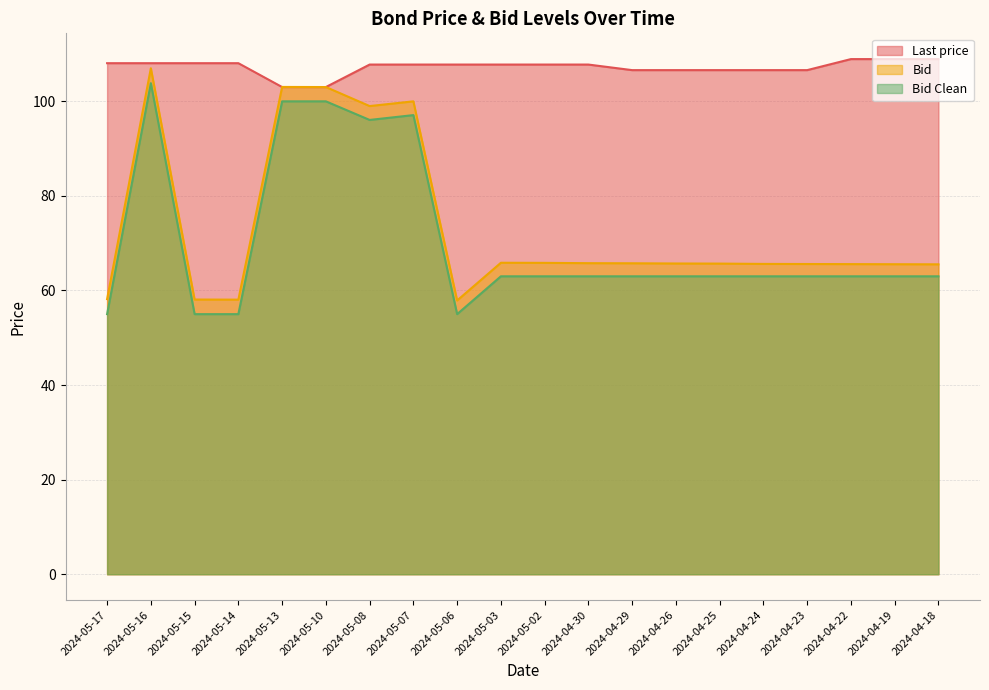

What is the difference between the Bid values at 2024-05-17 and 2024-05-15?

0.1